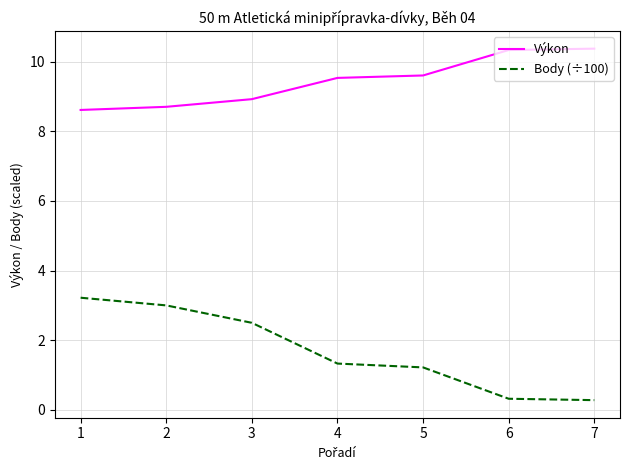

How many categories are shown in the chart?

7